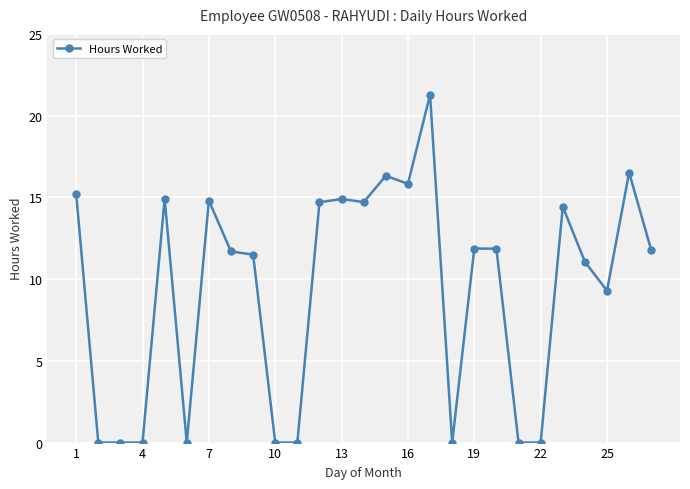

What is the greatest value displayed?

21.3